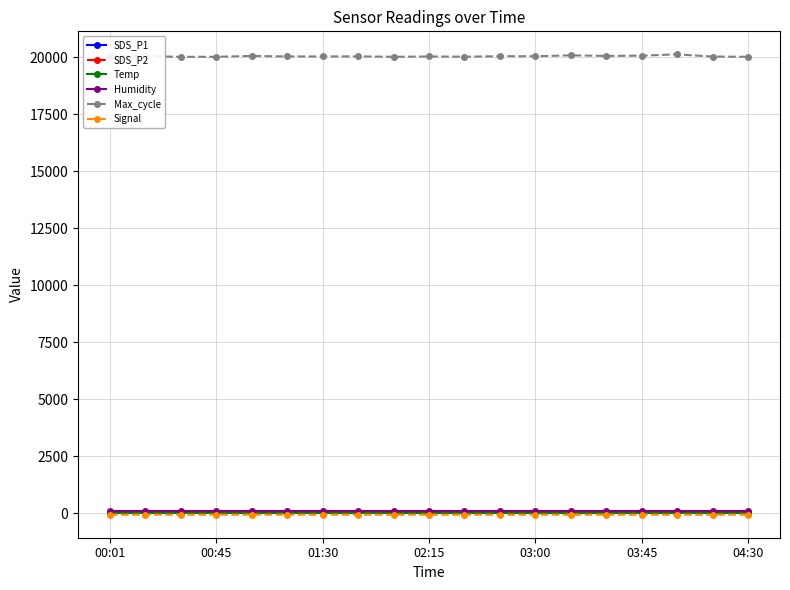

At how many categories does at least one series exceed 9889?

19